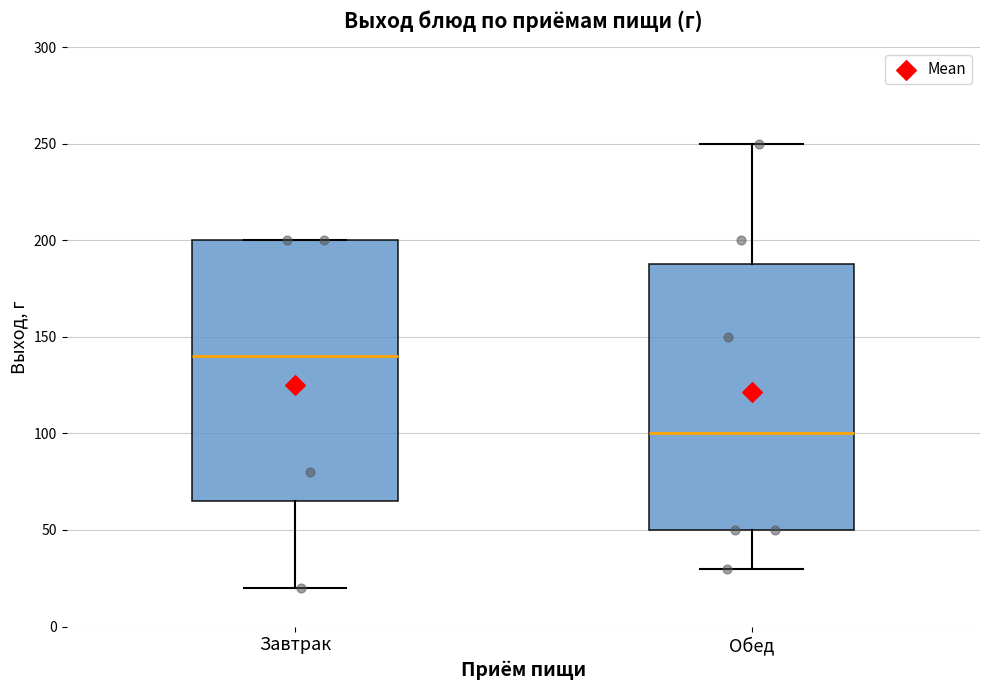

Where is the upper edge of the box for Завтрак on the y-axis? The values are not printed on the chart, so give them approximately, as read against the axis.

200